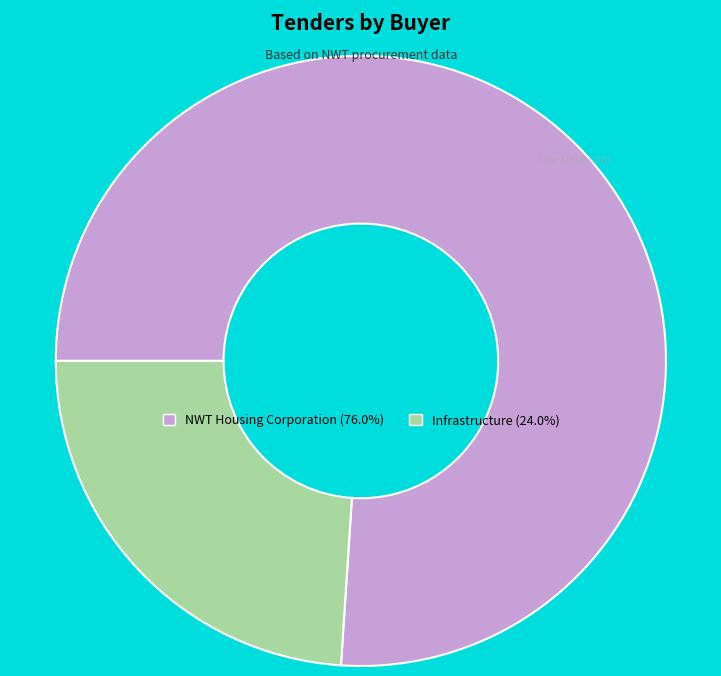

Which slice is the smallest?

Infrastructure